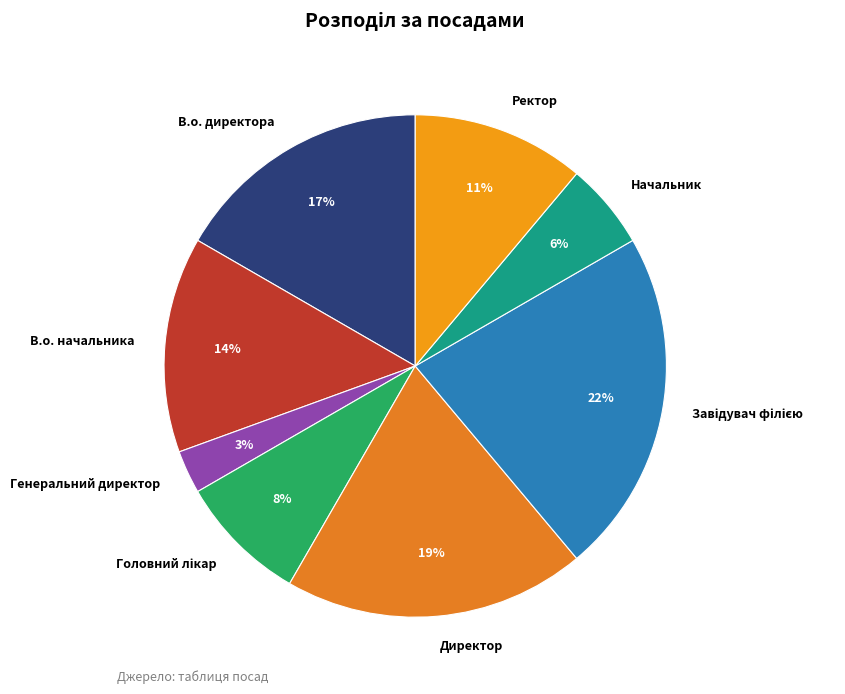

How many slices are in this pie chart?

8